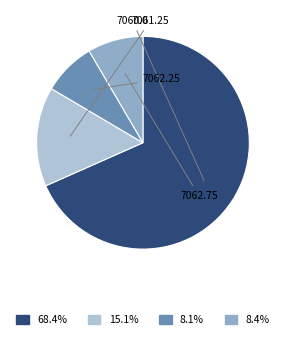

Is there a majority slice in this chart?

Yes